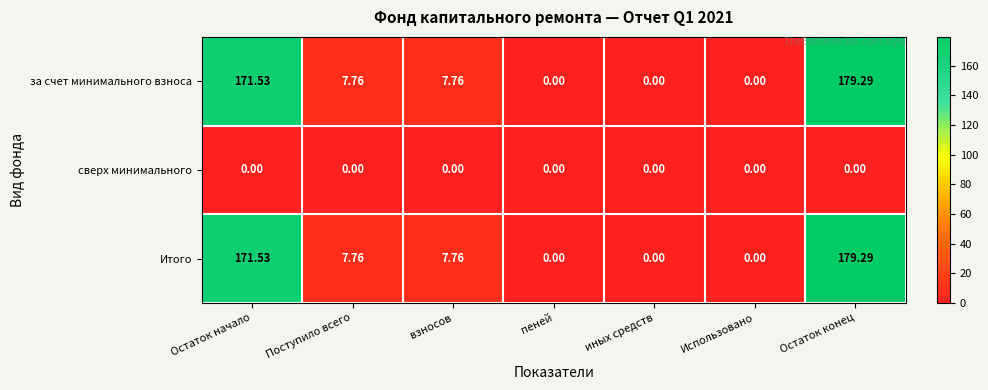

Which category has the highest value in the за счет минимального взноса series?

Остаток конец